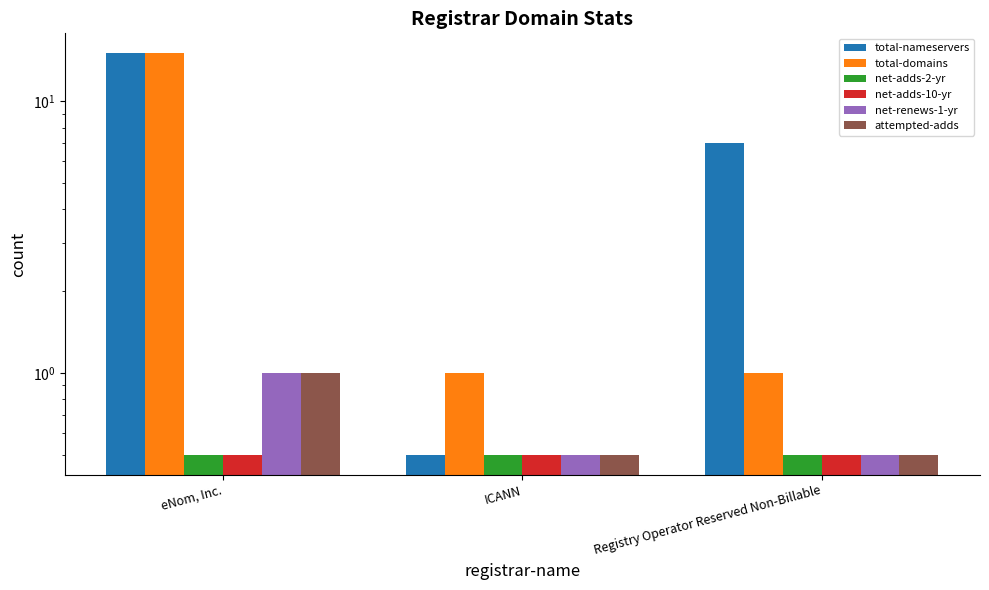

At which category is the sum across all series the highest?

eNom, Inc.